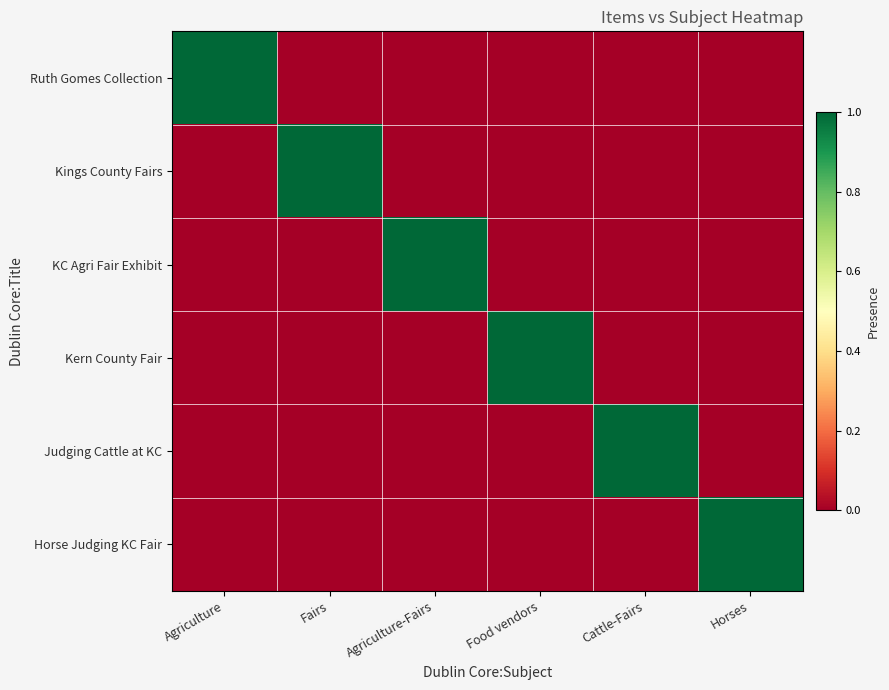

Reading left to right, list all the values displayed in this chart.

Ruth Gomes Collection: Agriculture=1	Fairs=0	Agriculture-Fairs=0	Food vendors=0	Cattle-Fairs=0	Horses=0
Kings County Fairs: Agriculture=0	Fairs=1	Agriculture-Fairs=0	Food vendors=0	Cattle-Fairs=0	Horses=0
KC Agri Fair Exhibit: Agriculture=0	Fairs=0	Agriculture-Fairs=1	Food vendors=0	Cattle-Fairs=0	Horses=0
Kern County Fair: Agriculture=0	Fairs=0	Agriculture-Fairs=0	Food vendors=1	Cattle-Fairs=0	Horses=0
Judging Cattle at KC: Agriculture=0	Fairs=0	Agriculture-Fairs=0	Food vendors=0	Cattle-Fairs=1	Horses=0
Horse Judging KC Fair: Agriculture=0	Fairs=0	Agriculture-Fairs=0	Food vendors=0	Cattle-Fairs=0	Horses=1